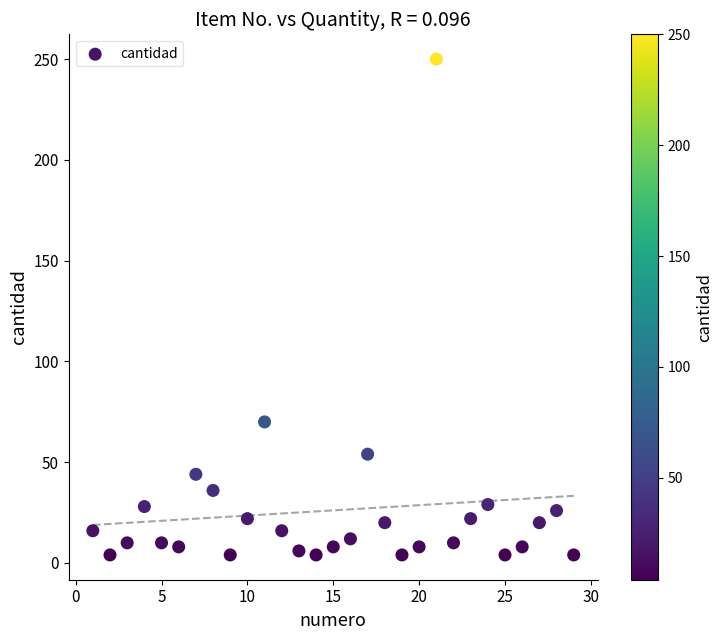

What is the range of Y values (max minus min)?

246